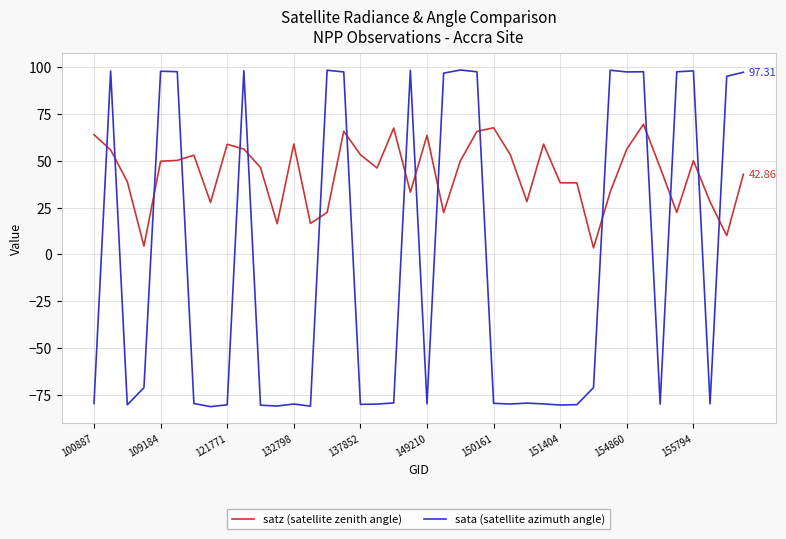

Which series has the largest range (max minus min)?

sata (satellite azimuth angle)